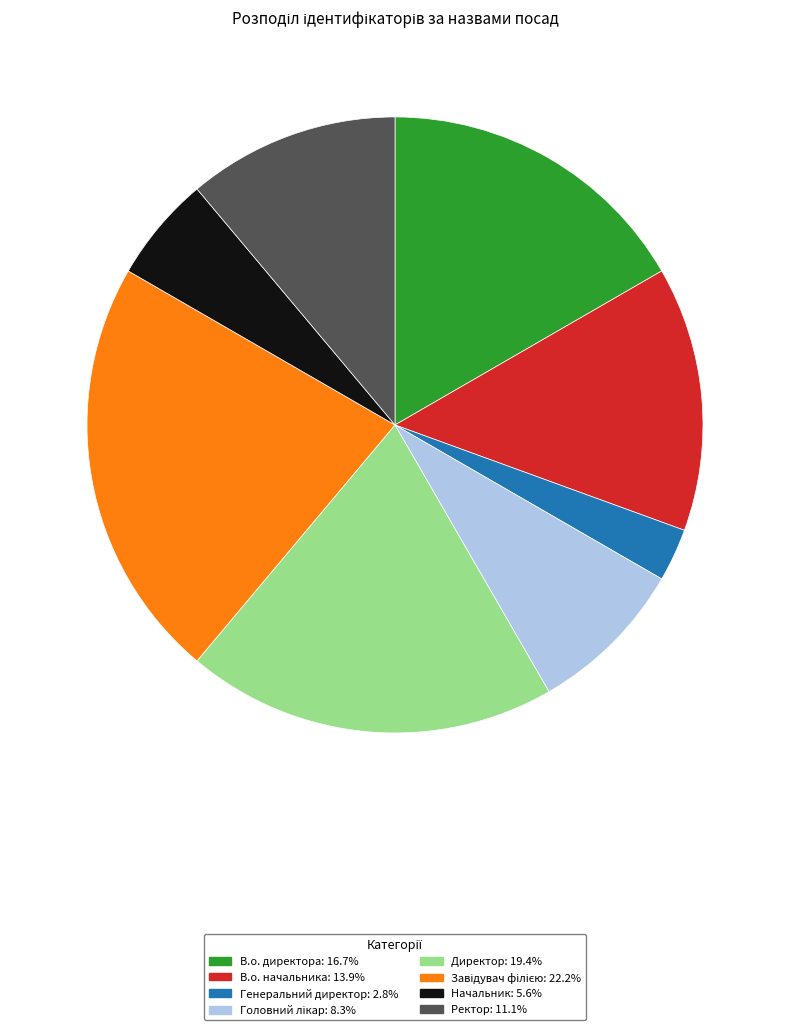

Does any single category account for the majority?

No